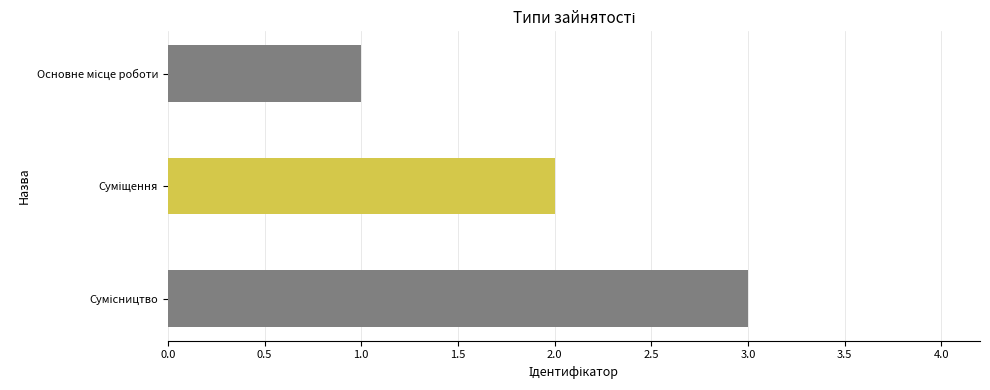

What is the greatest value displayed?

3